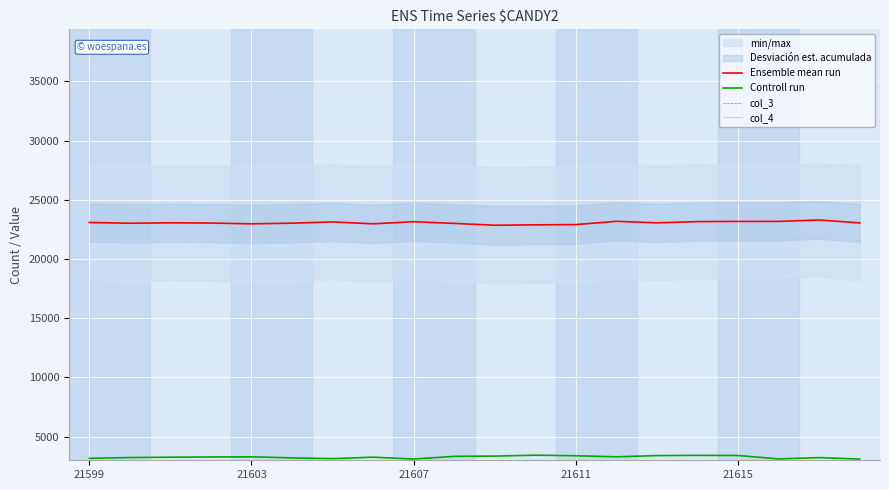

True or false: Controll run has a value of 3175 at 21599.

True